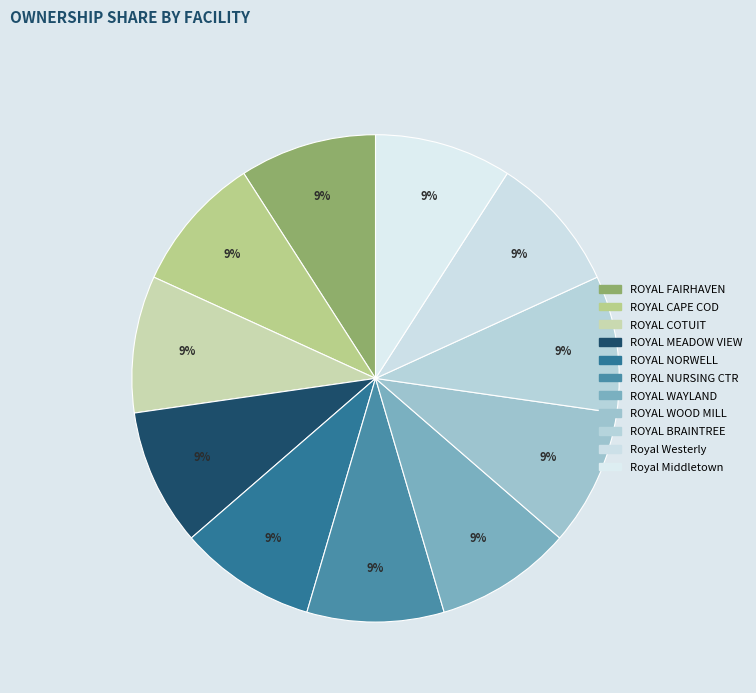

How many segments does this pie chart have?

11